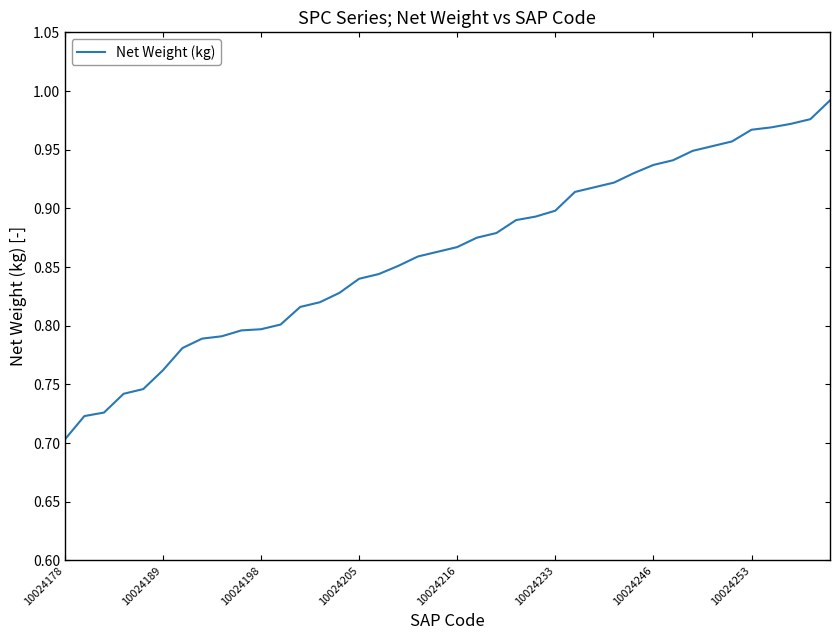

What is the difference between the maximum and minimum values?

0.3